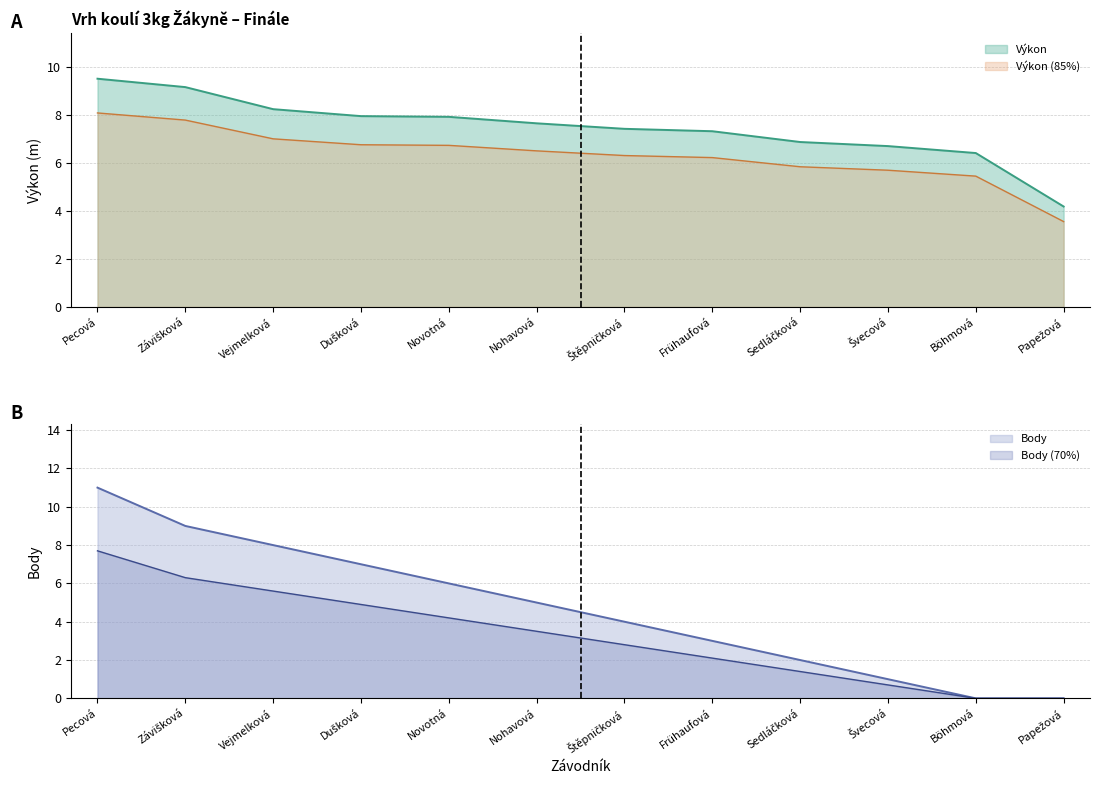

The Body (70%) series shows 4.4 at Pecová. True or false?

False